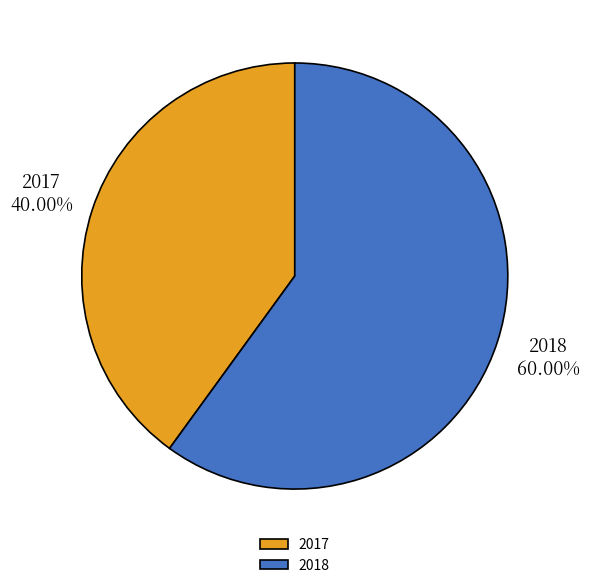

Approximately how many times larger is the value at 2018 compared to 2017?

1.5